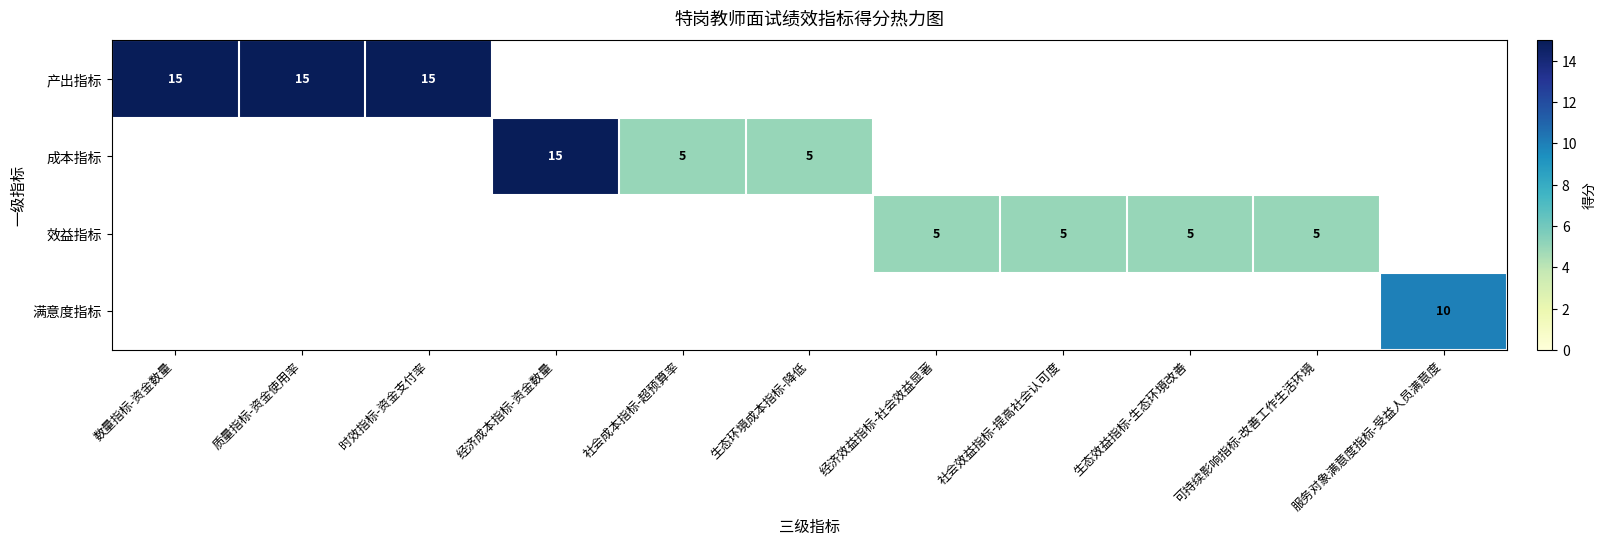

The value of 满意度指标 at 服务对象满意度指标-受益人员满意度 is 10. True or false?

True